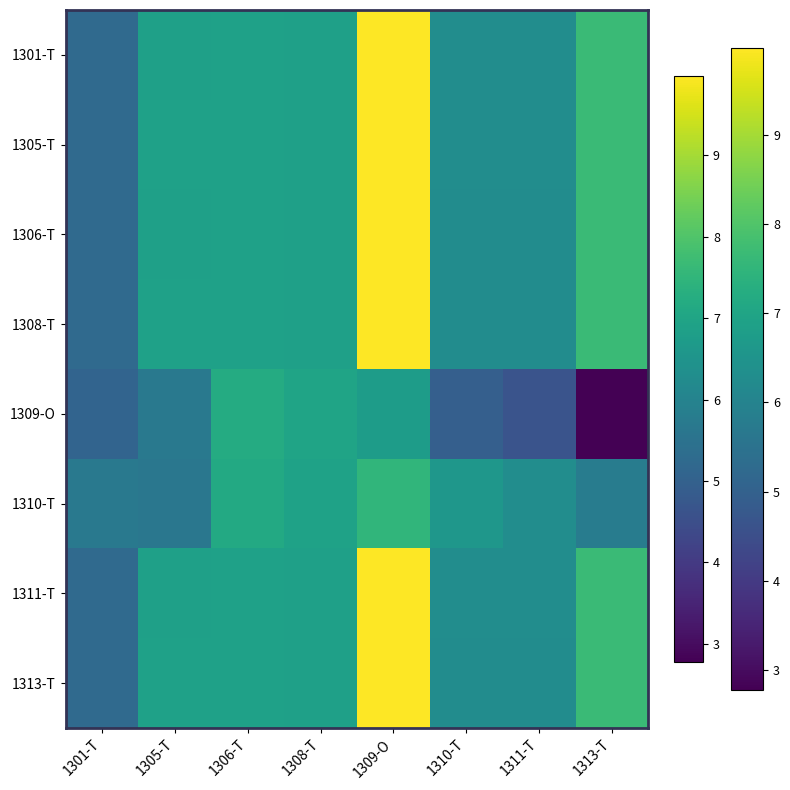

What is the spread (max minus min) of values at 1311-T?

1.6